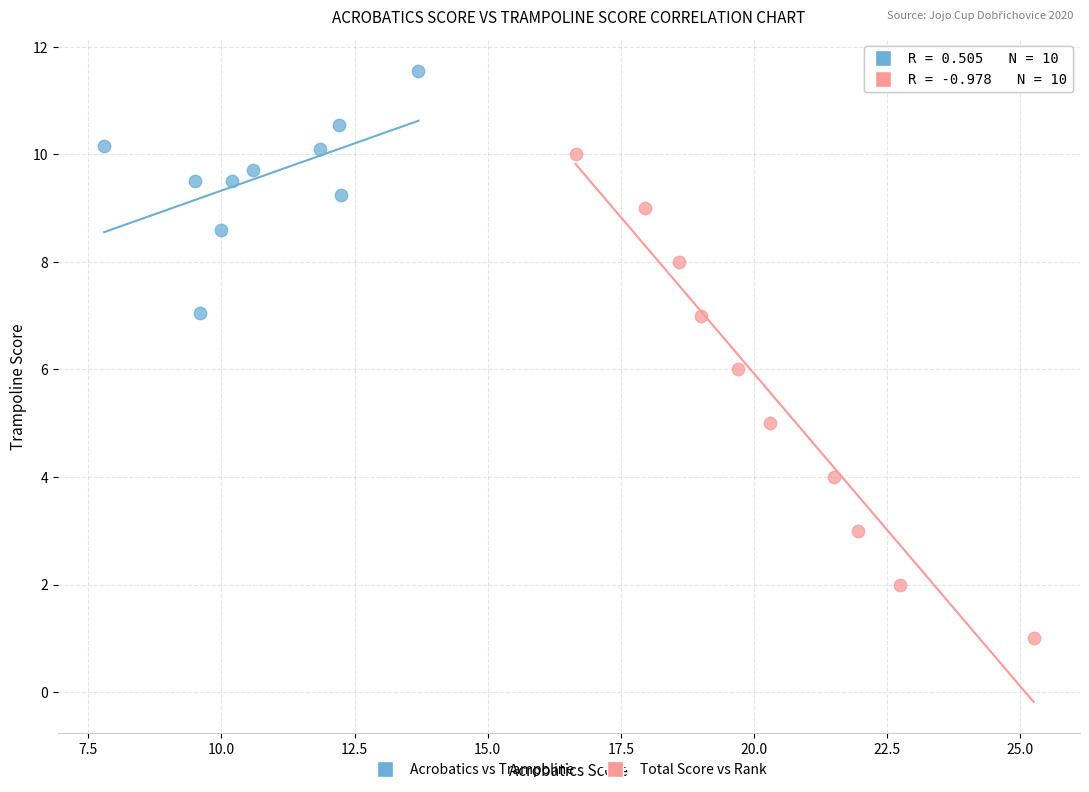

Which series has the largest Y range (max minus min)?

Total Score vs Rank